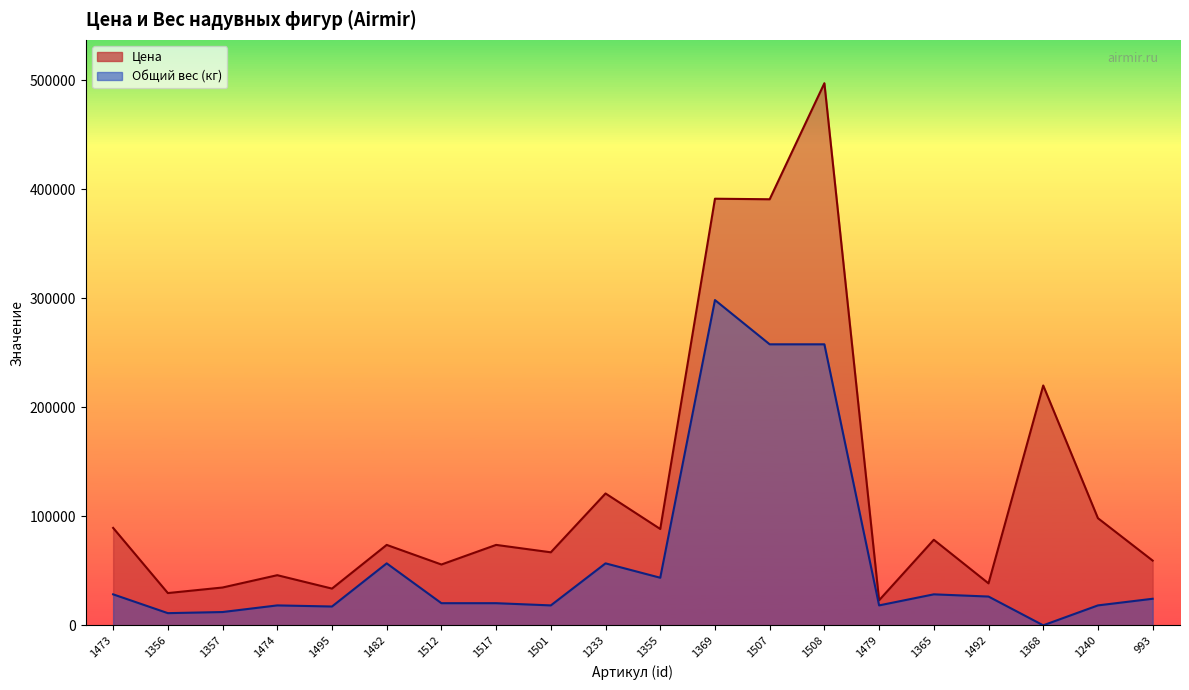

At which category does Цена reach its first local valley?

1356